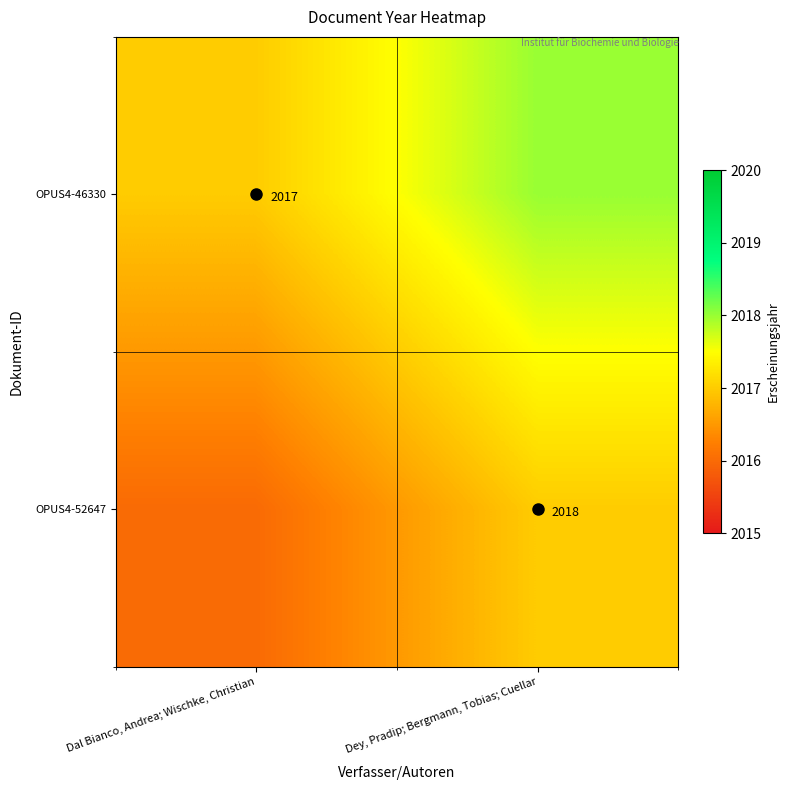

At which category does the chart reach its peak across all series?

Dey, Pradip; Bergmann, Tobias; Cuellar